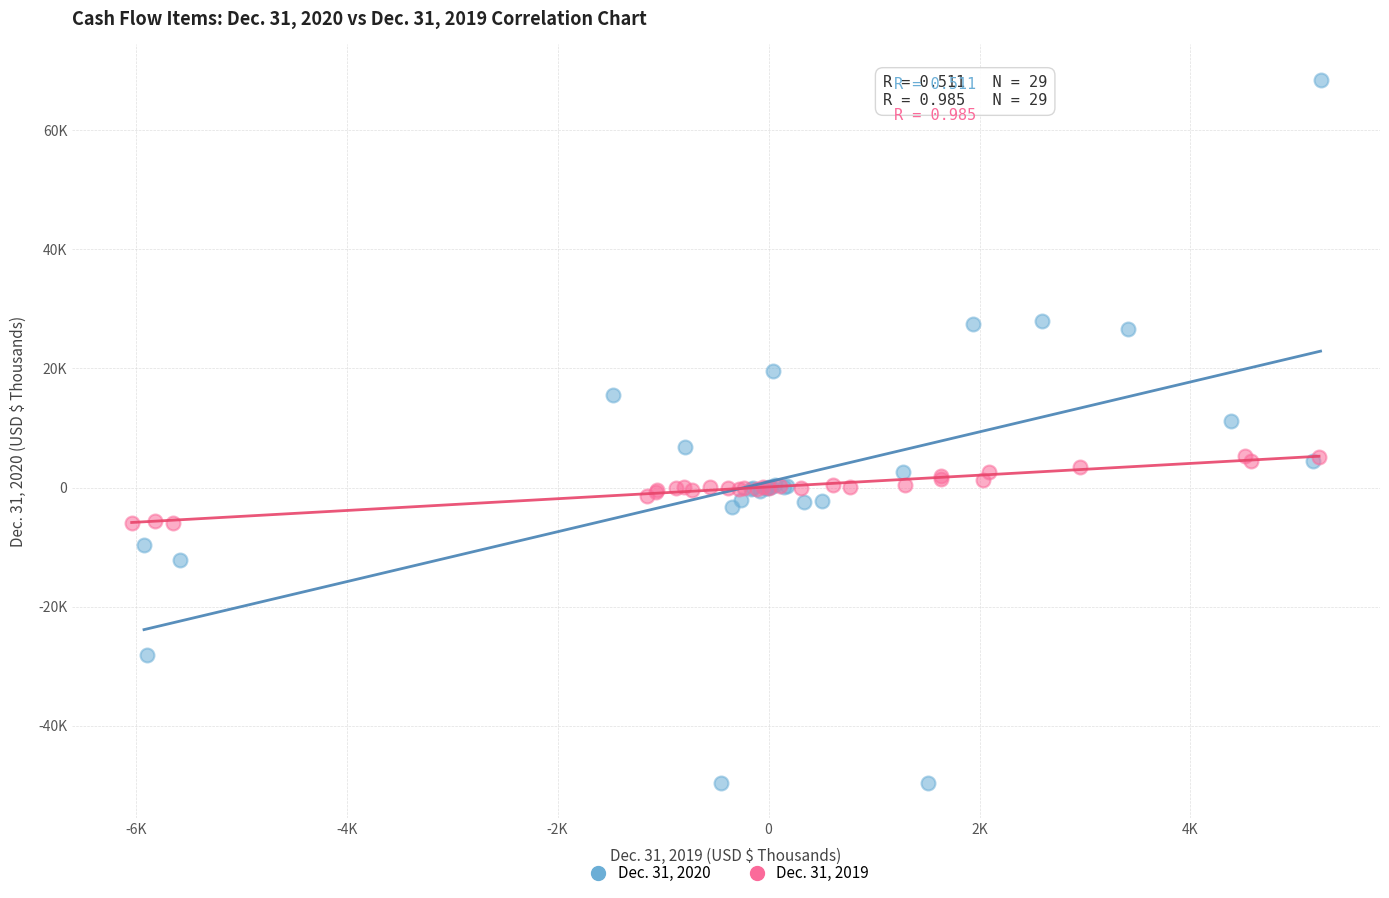

What are all the series names shown in the legend?

Dec. 31, 2020, Dec. 31, 2019